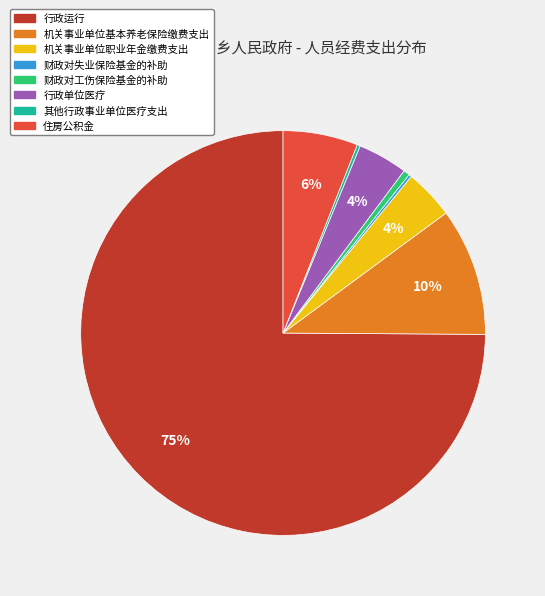

Does any single category account for the majority?

Yes